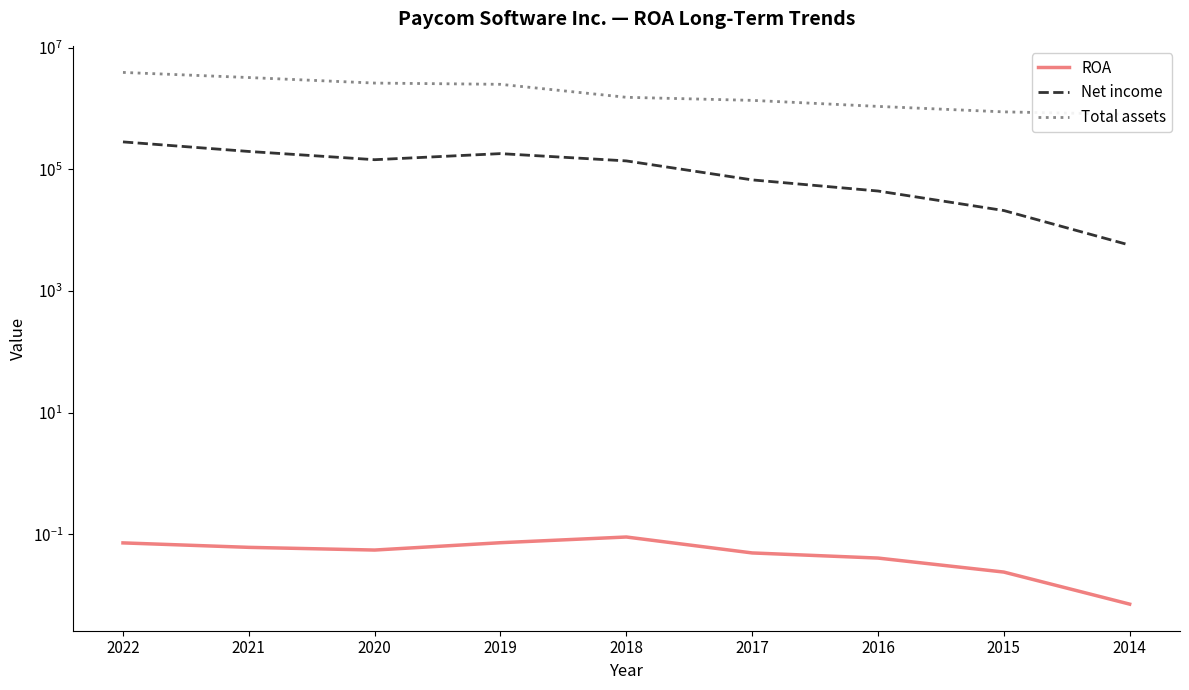

What is the greatest value displayed?

3902513.0